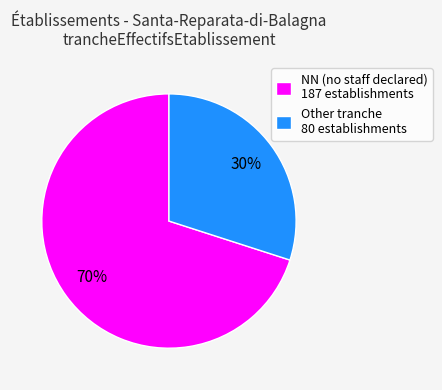

Approximately how many times larger is the value at NN (no staff declared) 187 establishments compared to Other tranche 80 establishments?

2.3